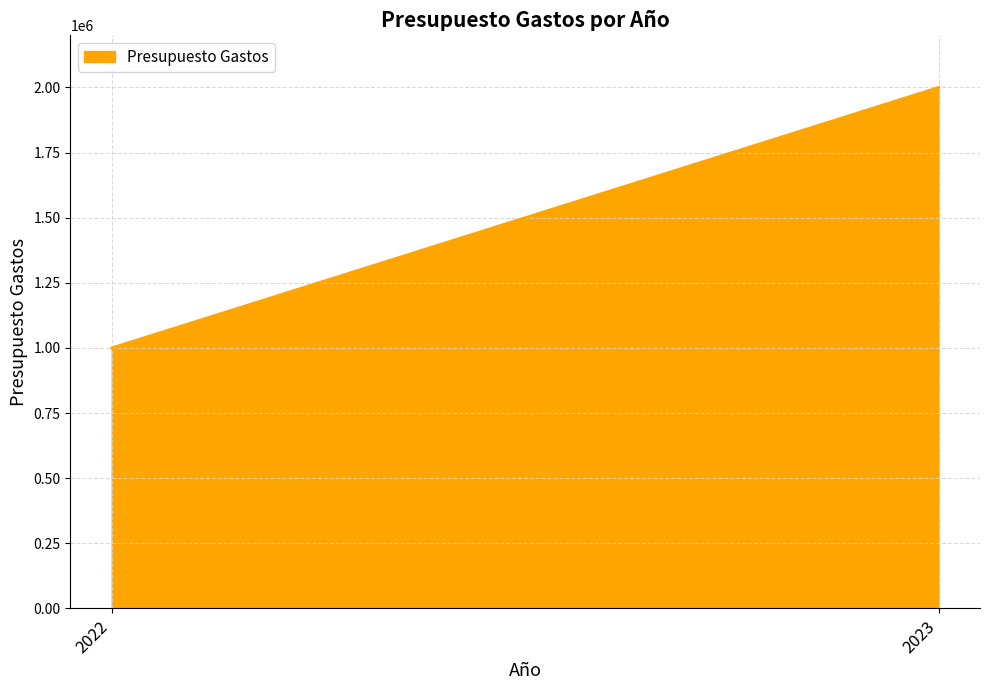

Read the value at 2022.

1000000